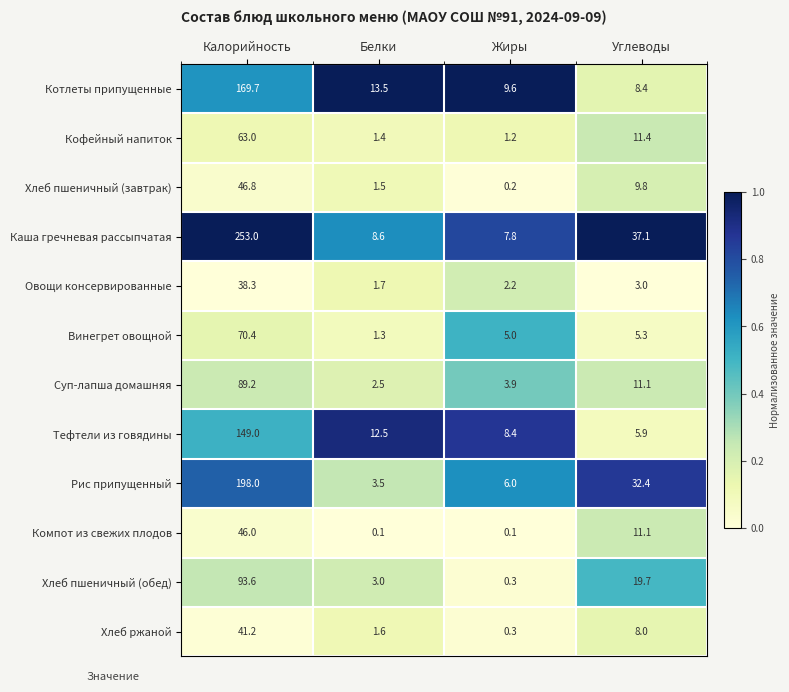

What is the difference between the Хлеб пшеничный (завтрак) values at Белки and Углеводы?

8.3